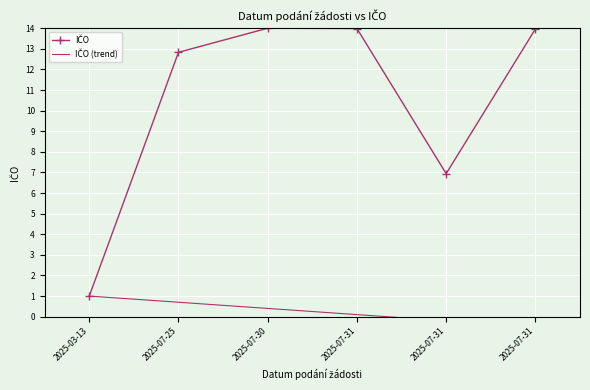

Where is the first local maximum for IČO?

2025-07-30